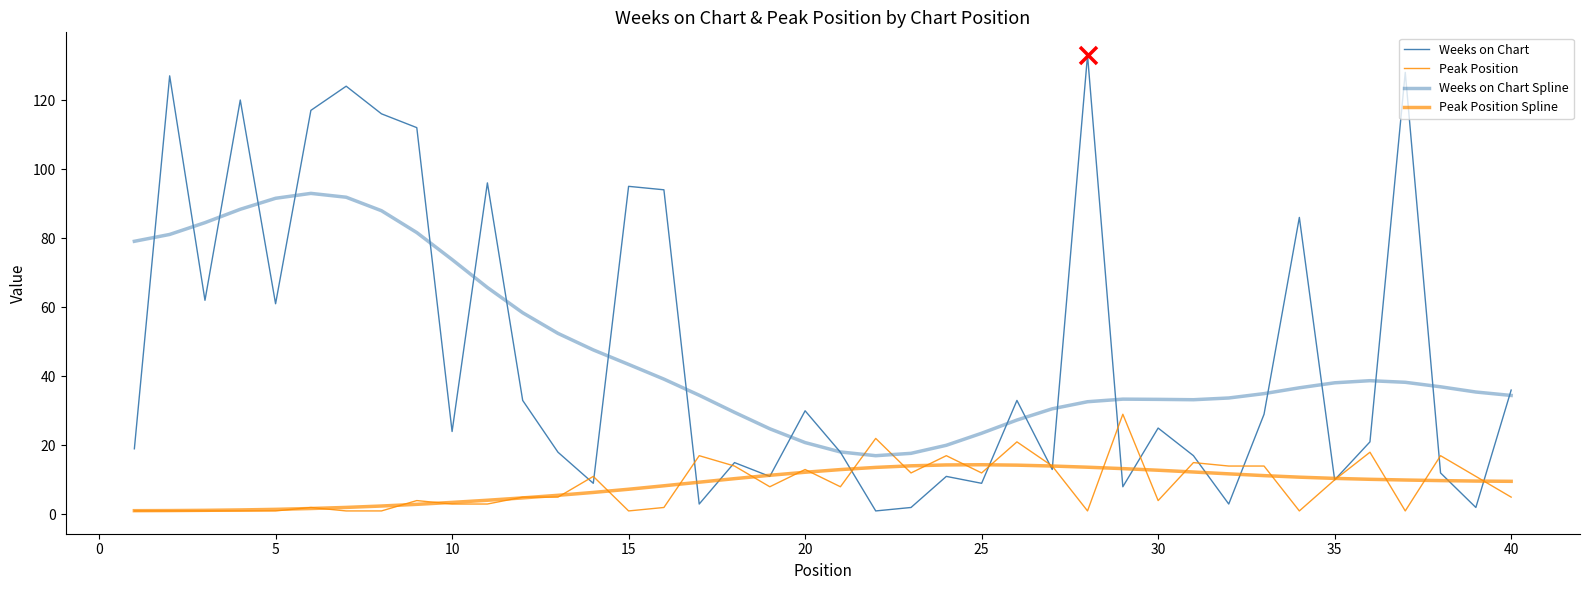

At how many categories does at least one series exceed 92?

11